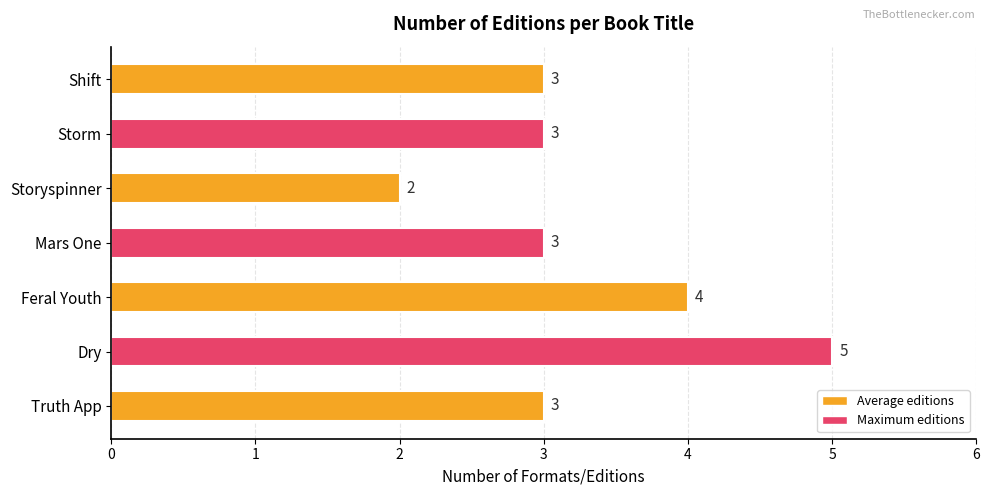

Reading bottom to top, extract all data points from this chart.

Truth App=3	Dry=5	Feral Youth=4	Mars One=3	Storyspinner=2	Storm=3	Shift=3